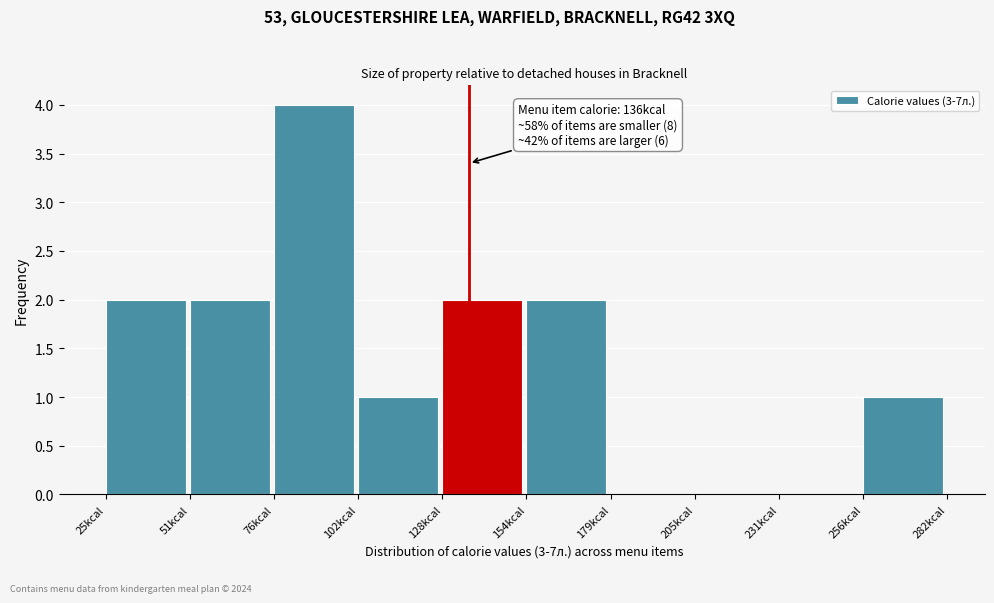

Which range on the x-axis has the tallest bar?

75 to 100